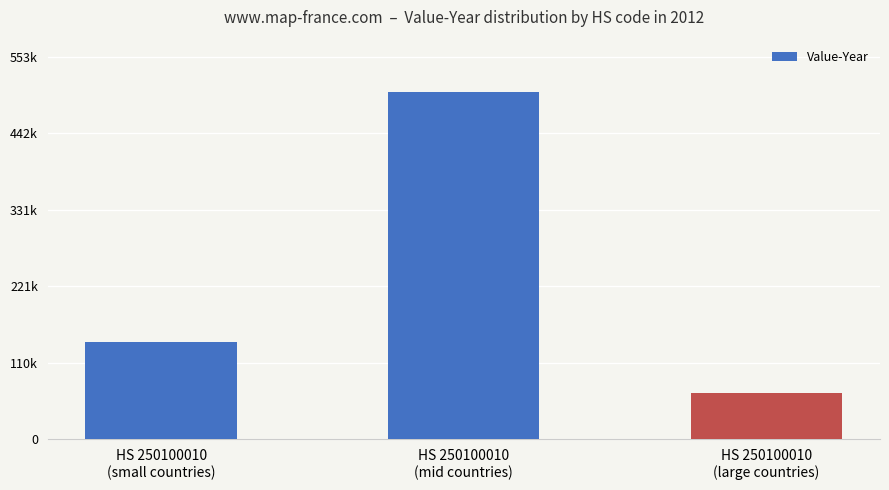

The value at HS 250100010
(mid countries) is 502887. True or false?

True